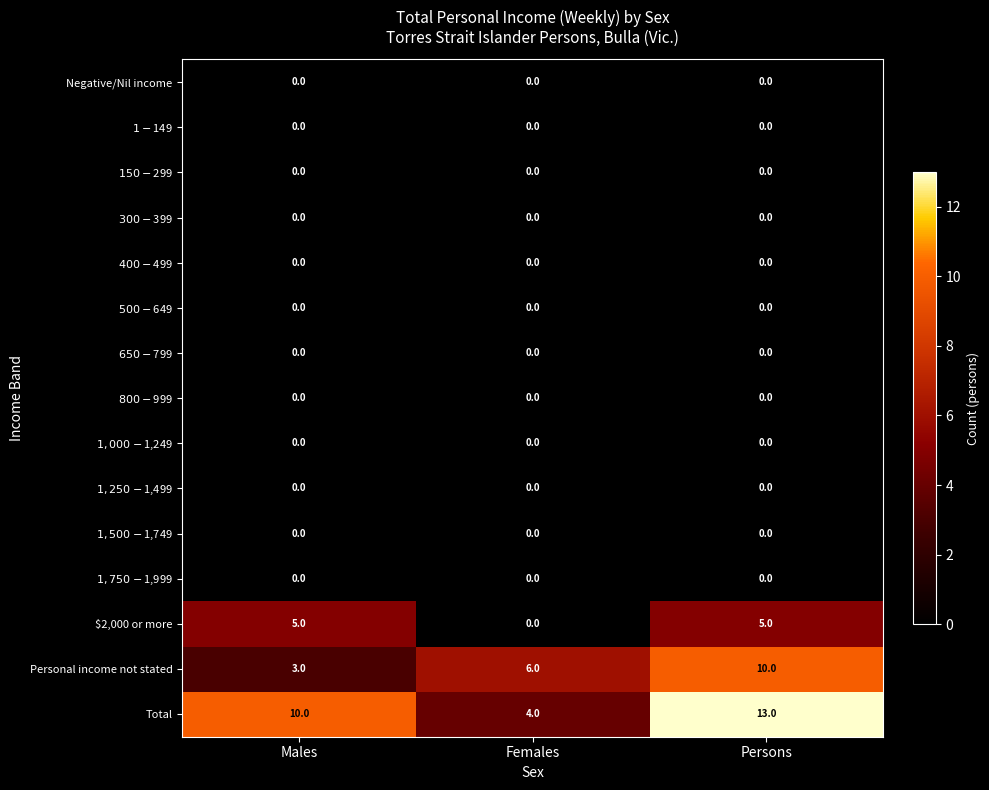

What is the spread (max minus min) of values at Males?

10